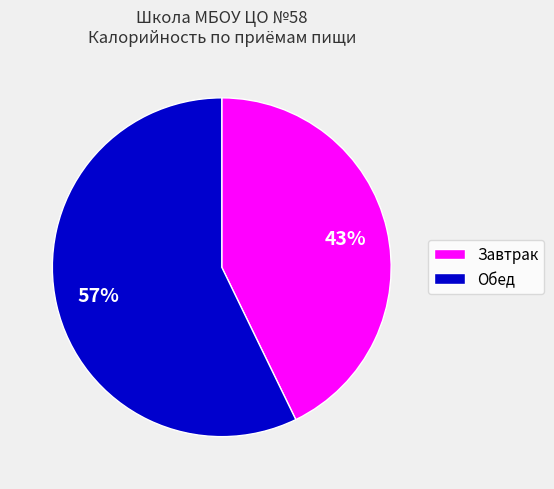

To the nearest percent, what percentage of the pie is Обед?

57%